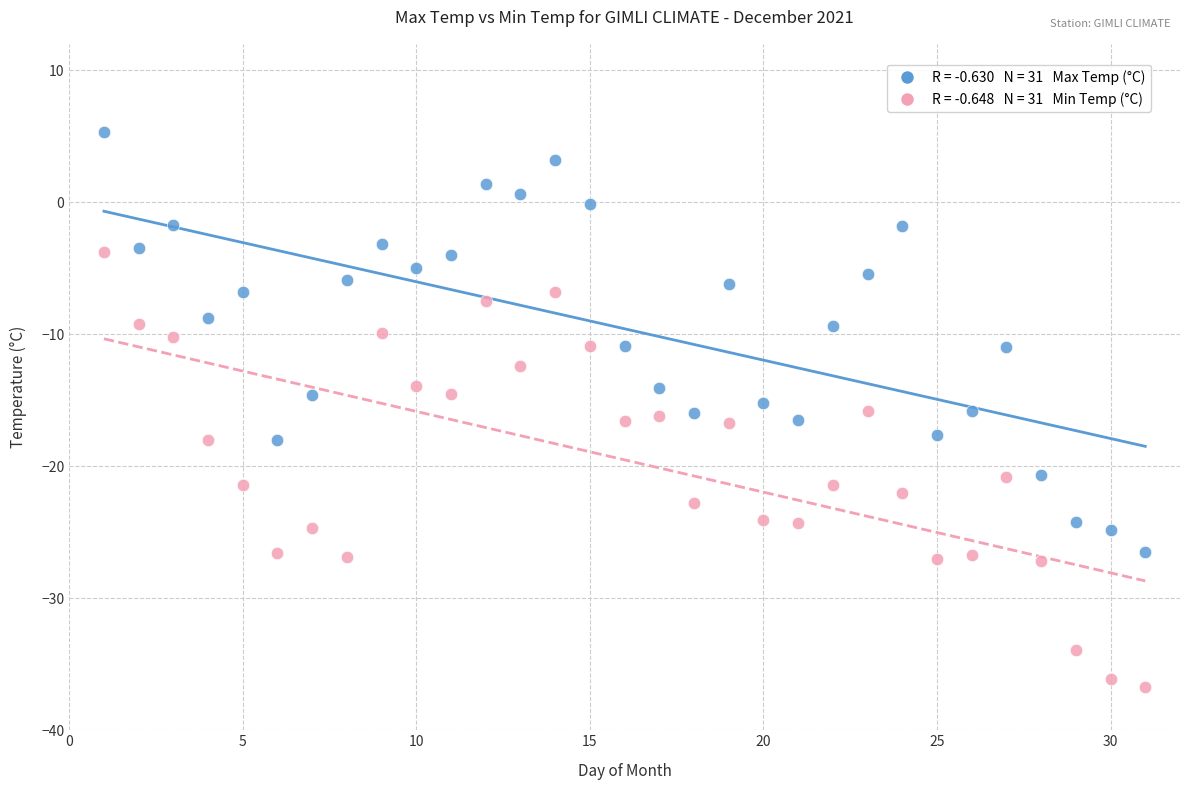

Across all data points, what is the range of X values (max minus min)?

30.0